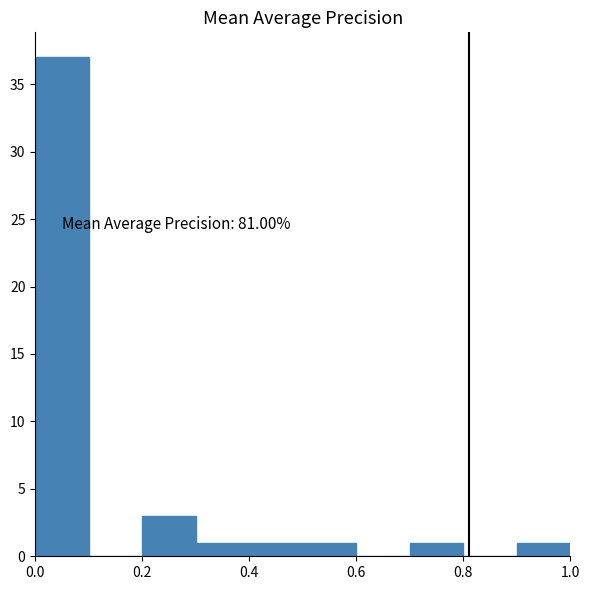

Over which range of the x-axis is the bar tallest?

0.0 to 0.1